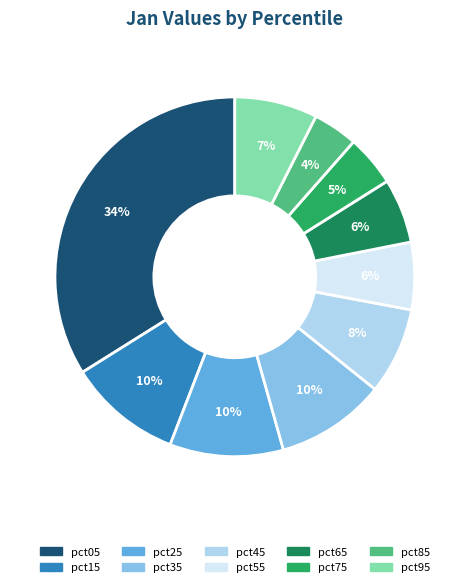

Which category has the smallest portion of the pie?

pct85